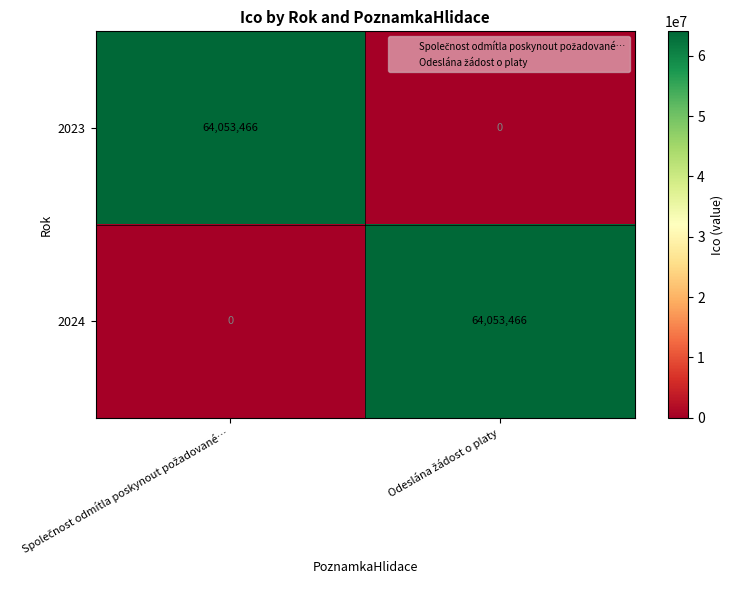

What is the highest value of the 2024 series?

64053466